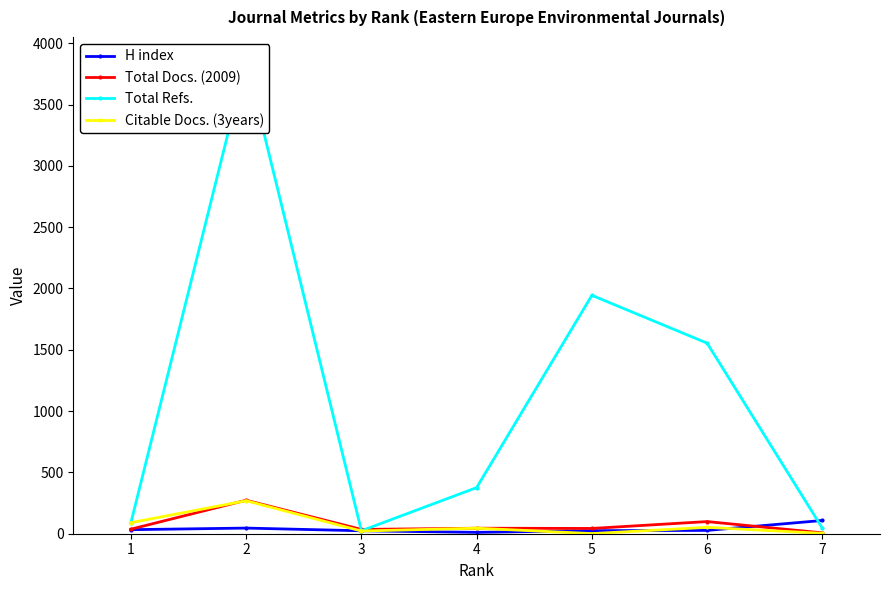

Is it true that Citable Docs. (3years) equals 72 at 4?

False